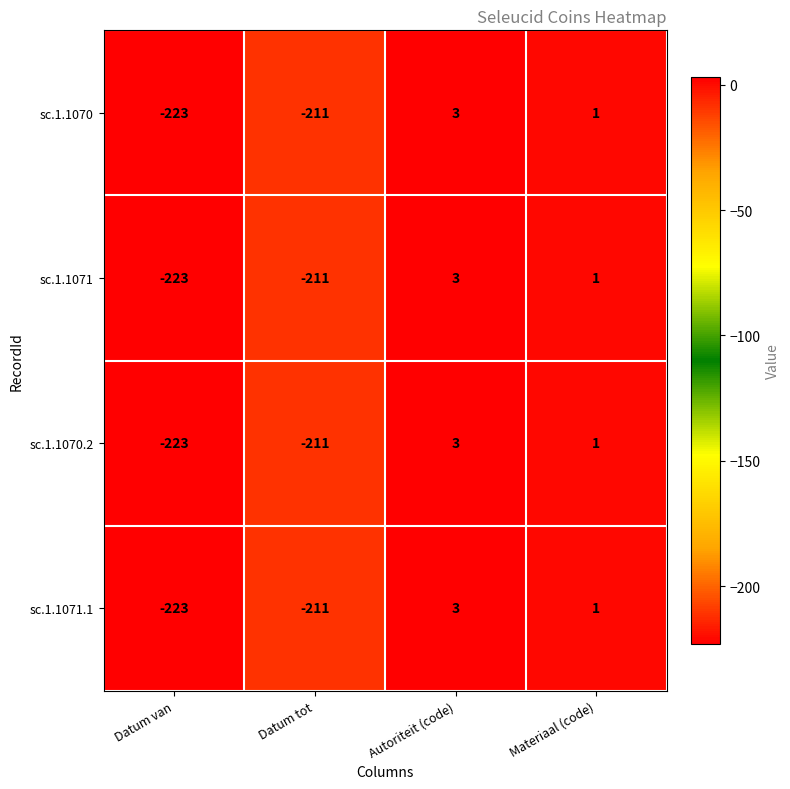

What value does the sc.1.1070.2 series have at Datum van, to the nearest 50?

-200